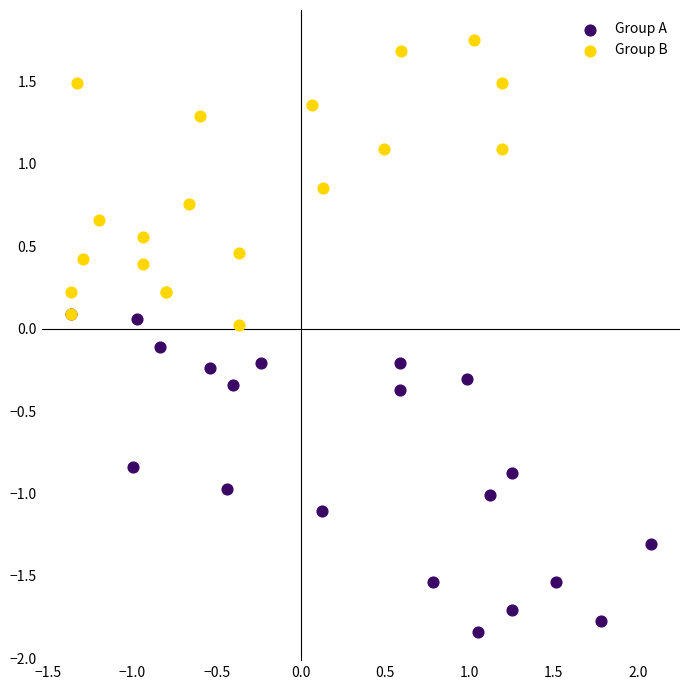

What are all the series names shown in the legend?

Group A, Group B